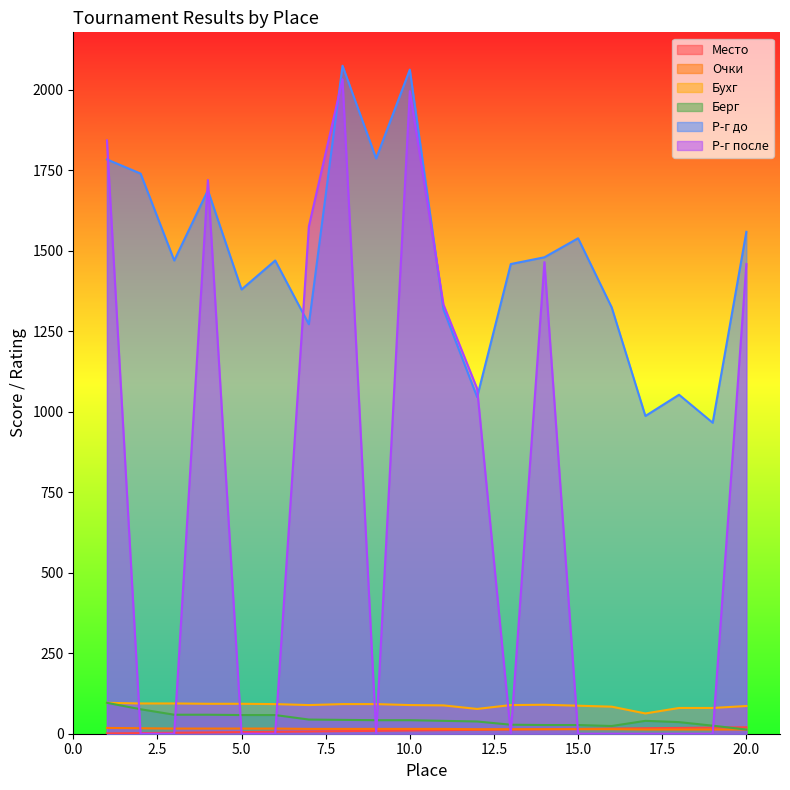

How many intersections are there between Место and Берг?

1